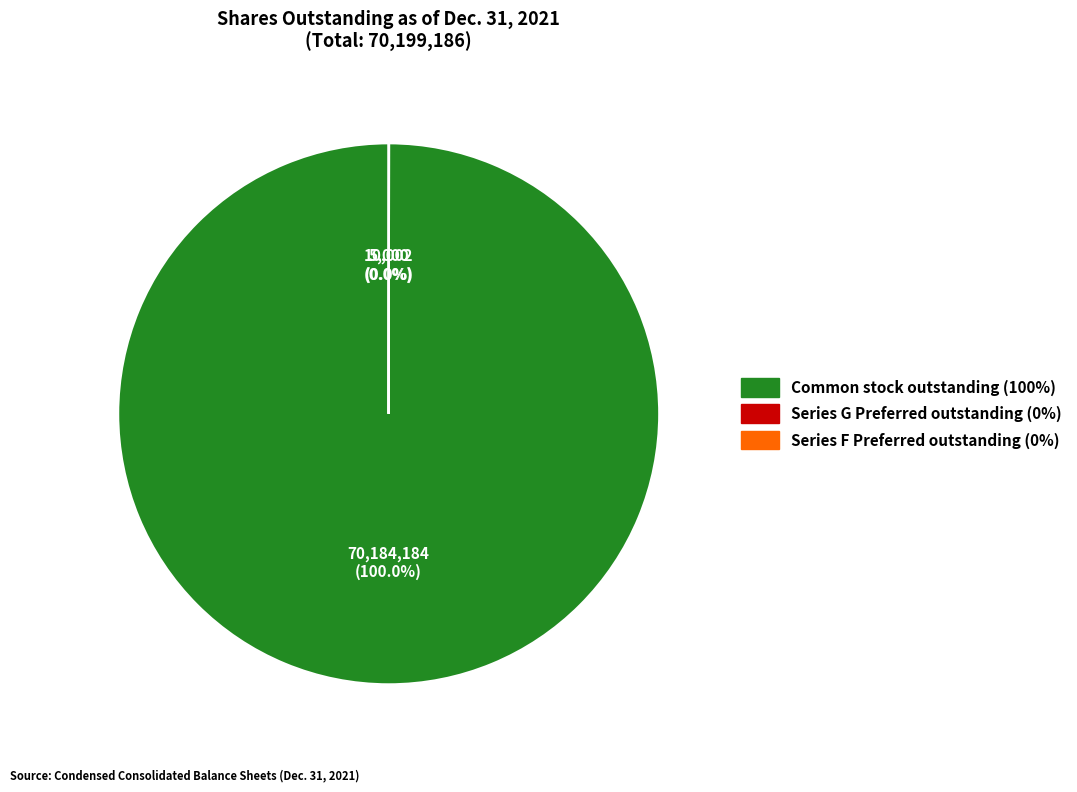

Is there any slice that represents more than half of the pie?

Yes